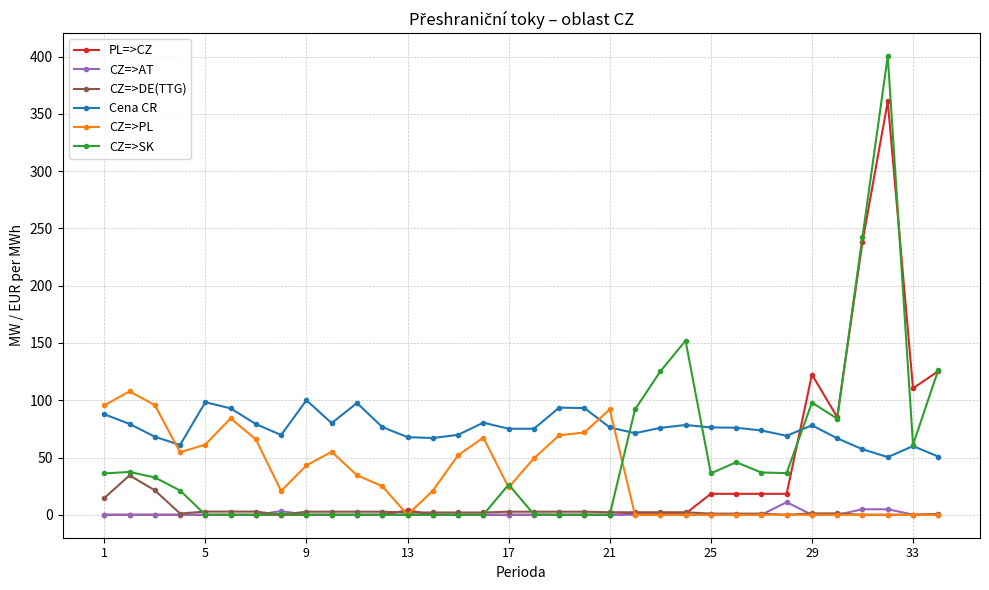

Which series has the largest range (max minus min)?

CZ=>SK